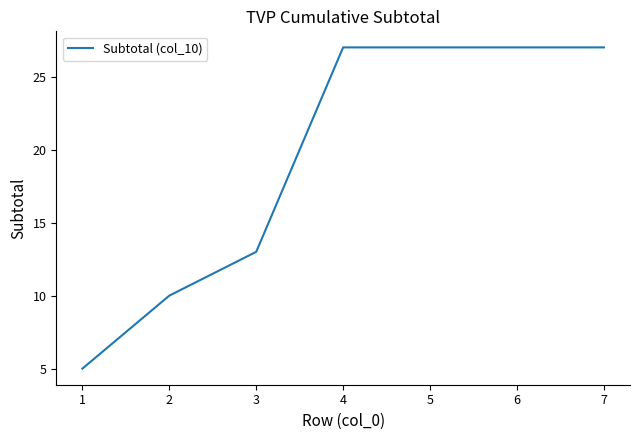

Reading right to left, transcribe all the data shown in this chart.

27	27	27	27	13	10	5